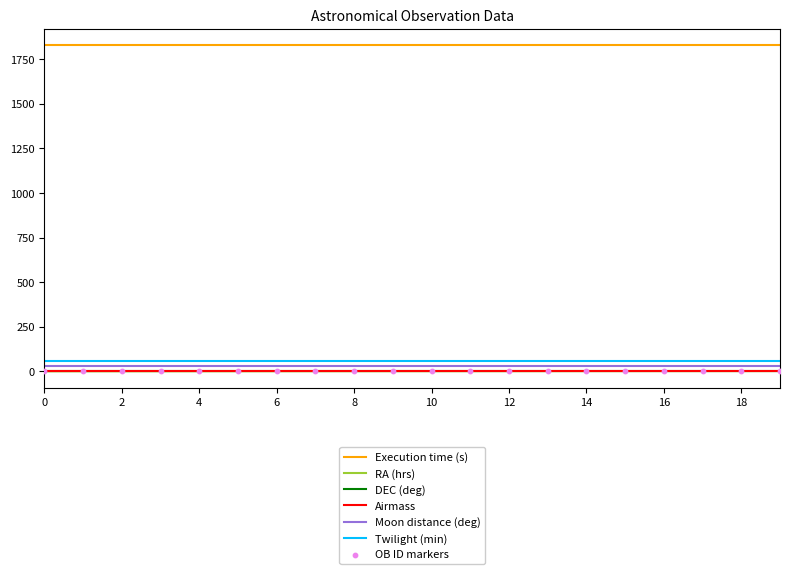

At how many categories does at least one series exceed 1822?

20